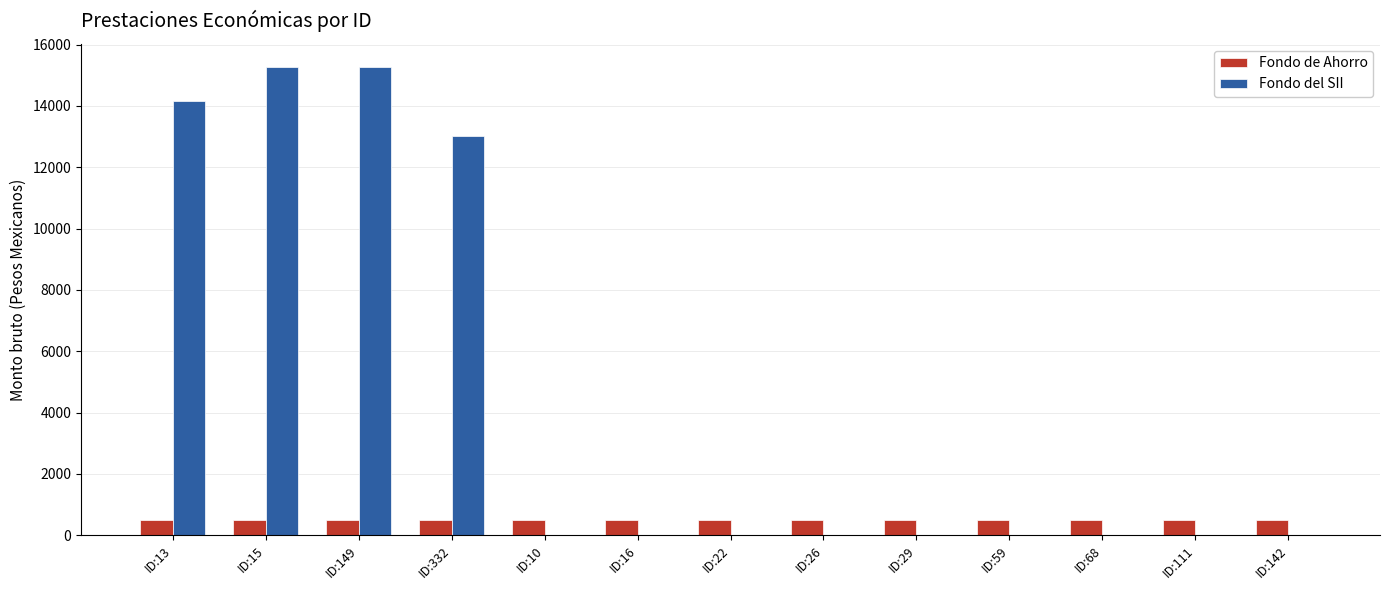

The value of Fondo de Ahorro at ID:22 is 500.0. True or false?

True